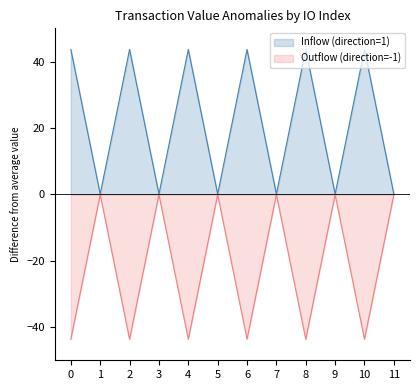

What is the lowest value of the Outflow (direction=-1) series?

-43.7